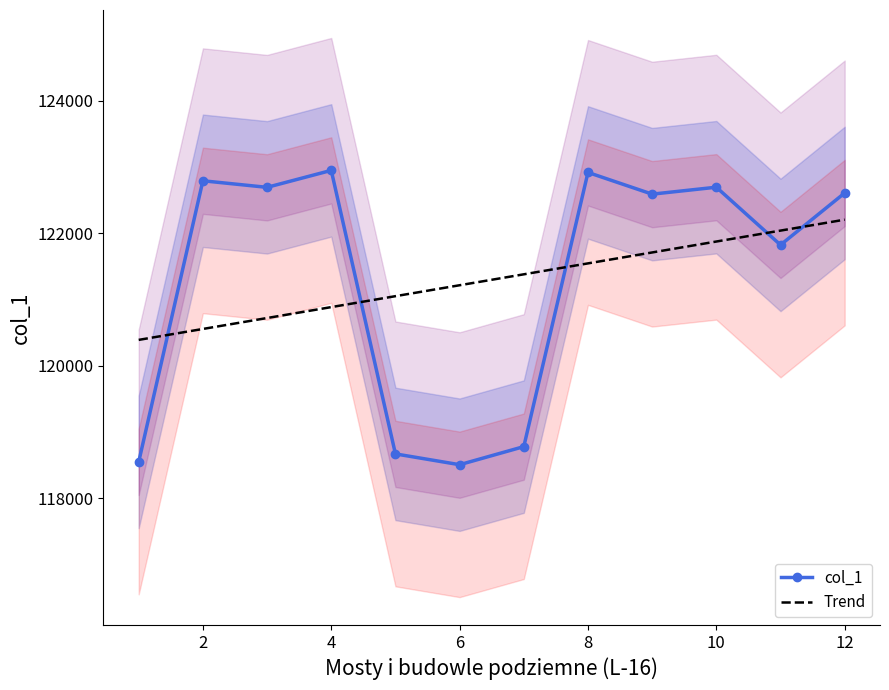

How many times do Trend and col_1 cross each other?

5